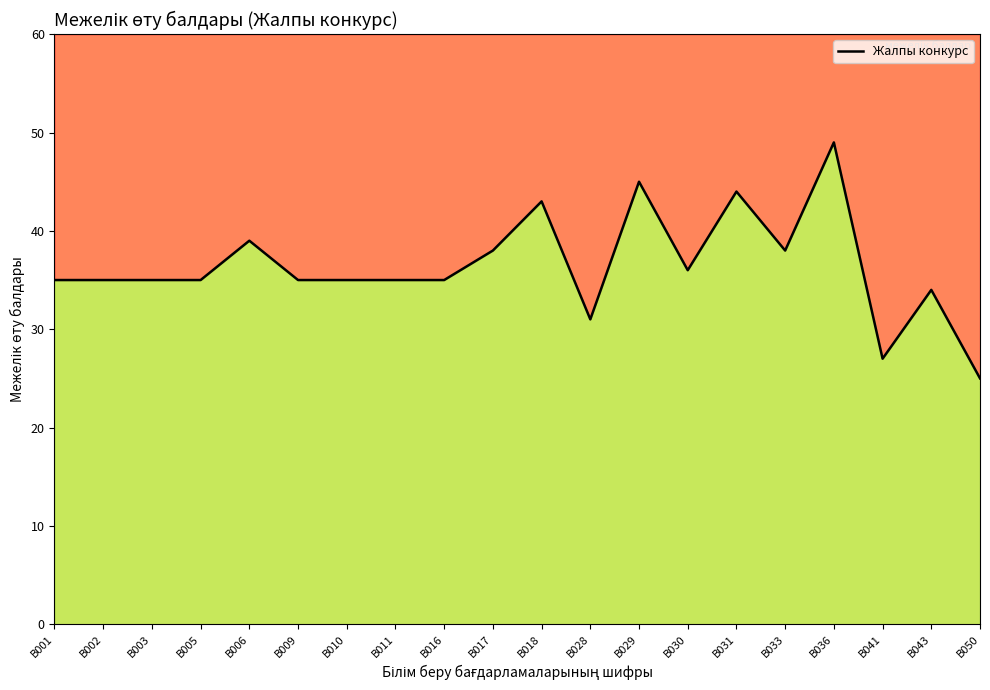

What is the change in value from B028 to B041?

-4